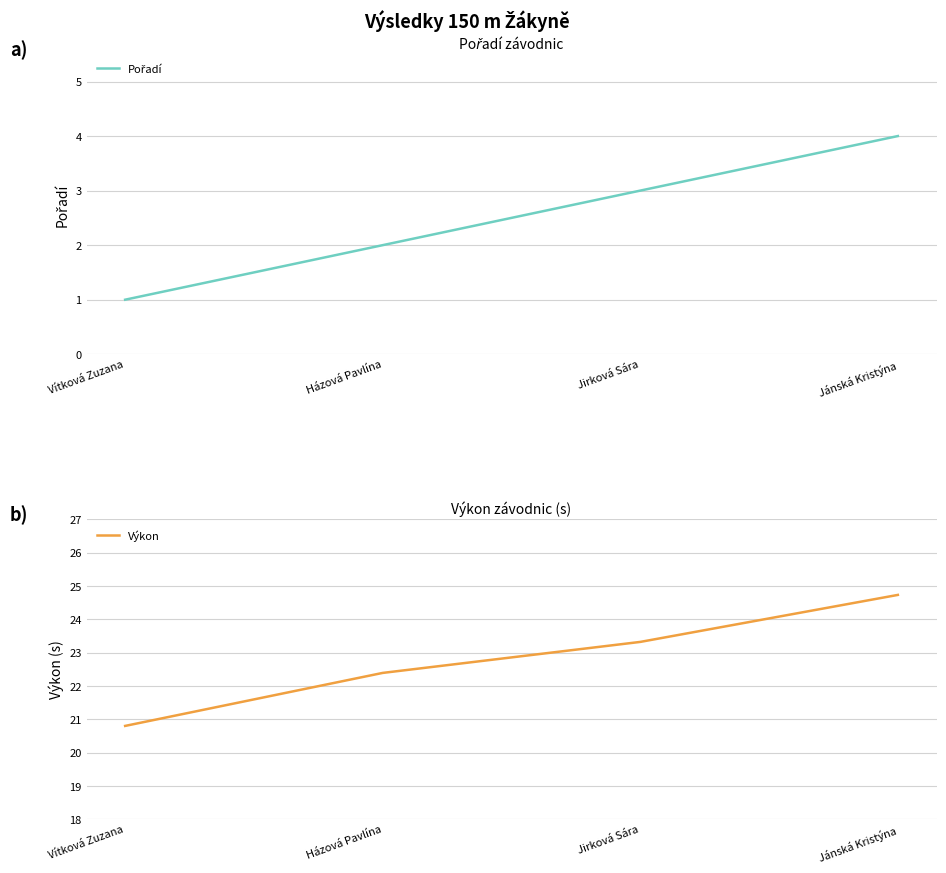

Where does the Pořadí series first go above 3?

Jánská Kristýna